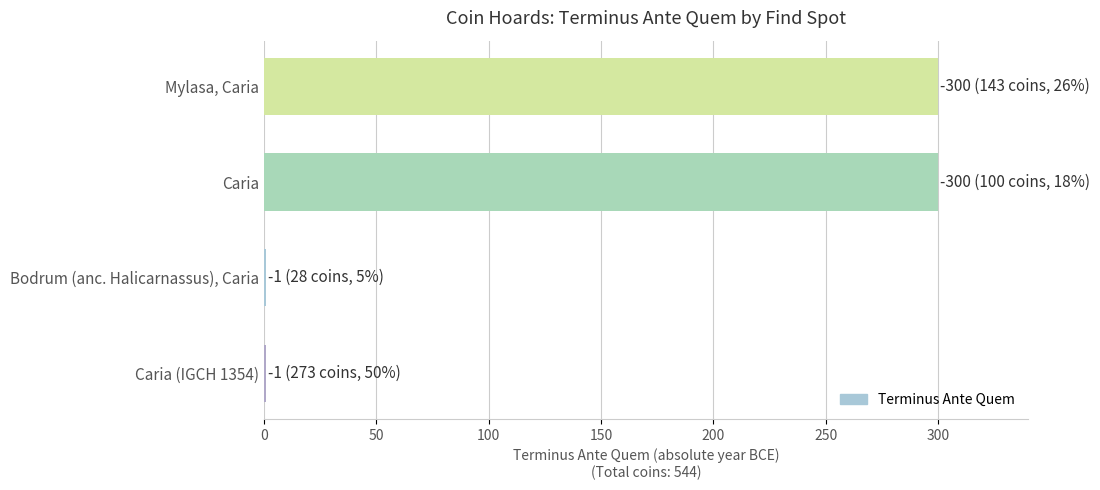

What is the sum of all values?

602